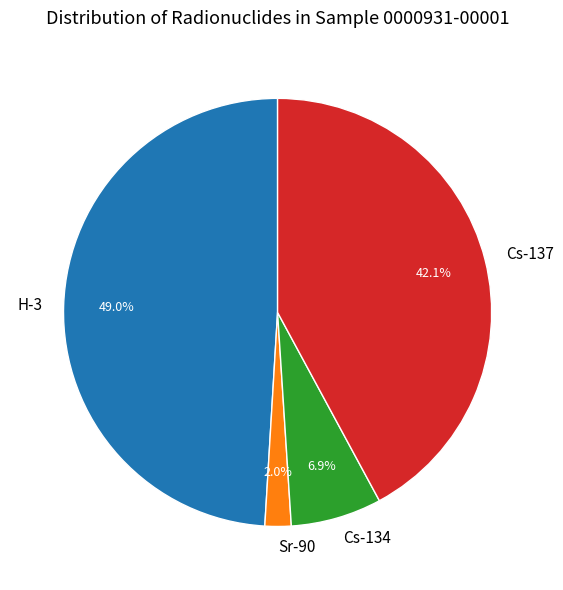

True or false: Cs-134 accounts for 7% of the total.

True